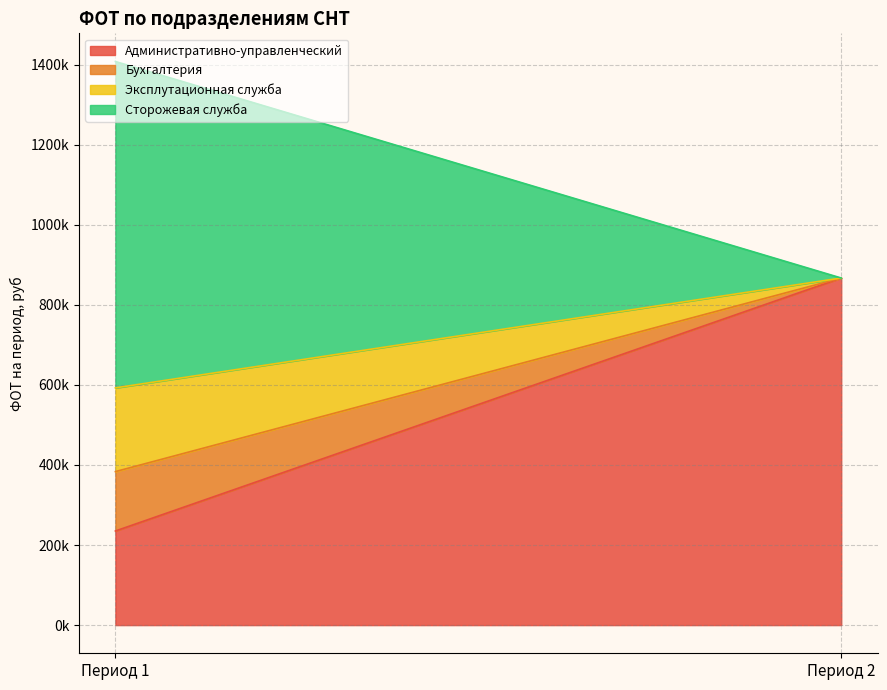

Is the value of Бухгалтерия at Период 1 greater than the value of Административно-управленческий at Период 1?

No